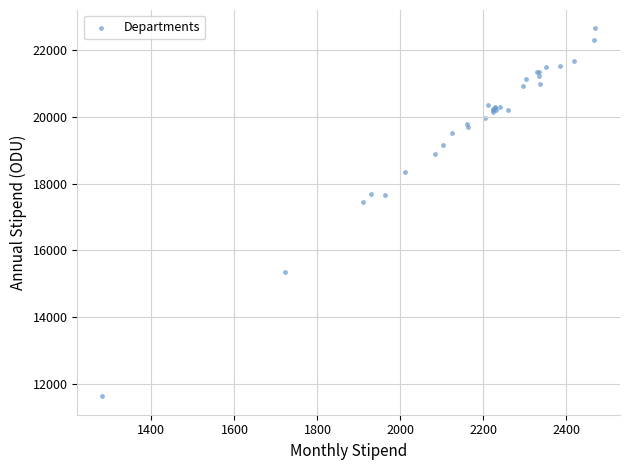

What Y value in the scatter plot is closest to 17137?

17437.5